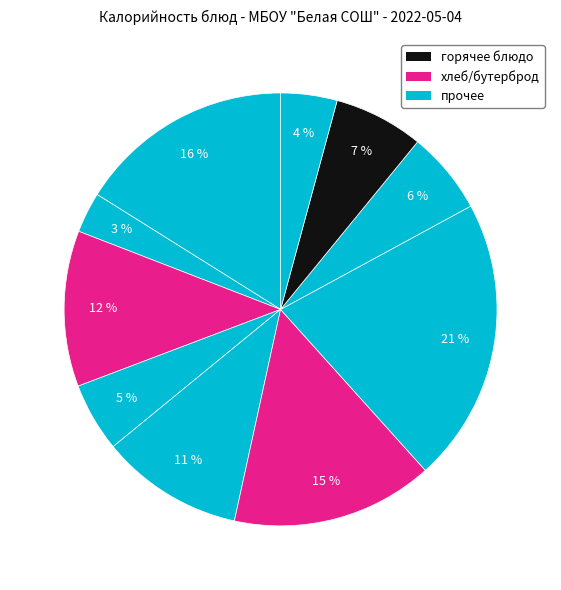

How many slices are in this pie chart?

10